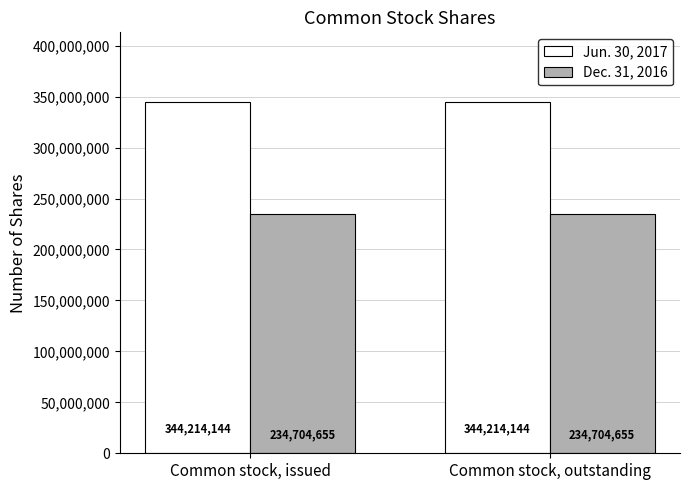

What value does the Dec. 31, 2016 series have at Common stock, issued?

234704655